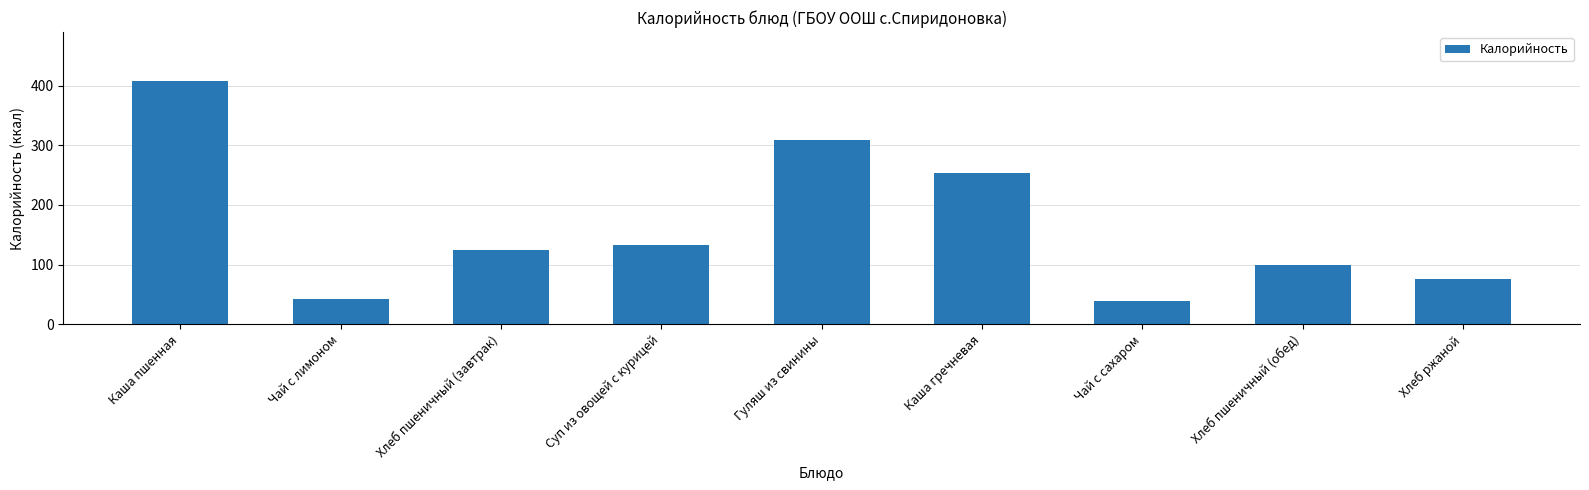

How many series are shown in this chart?

1